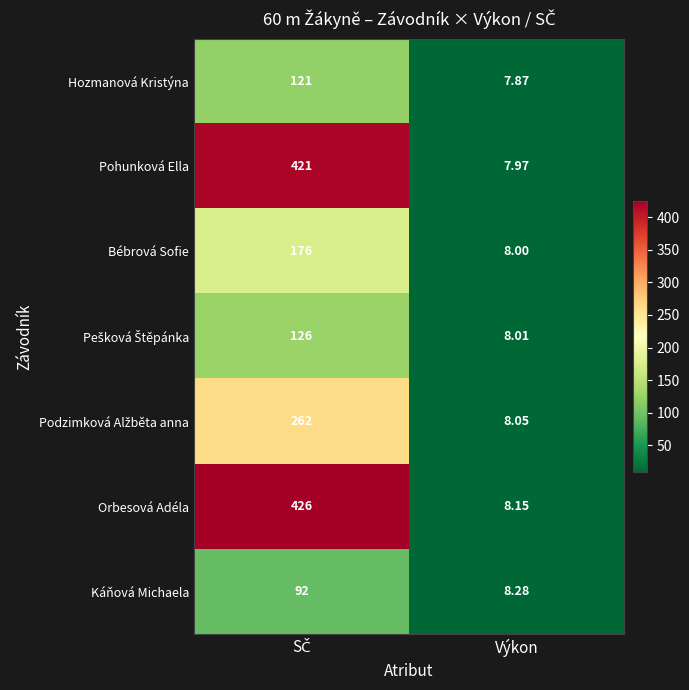

Which series has the widest spread of values?

Orbesová Adéla